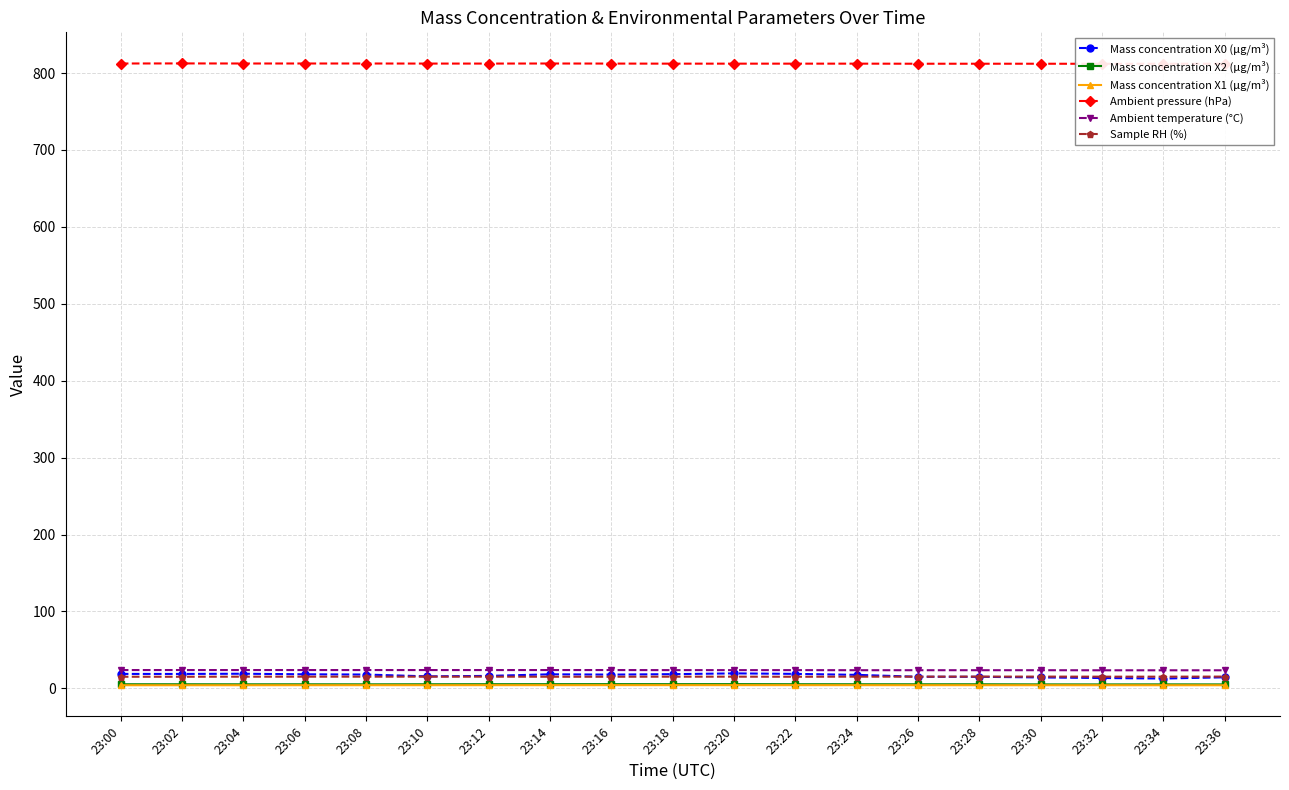

True or false: Ambient pressure (hPa) has more than 0 points higher than both neighbors.

True